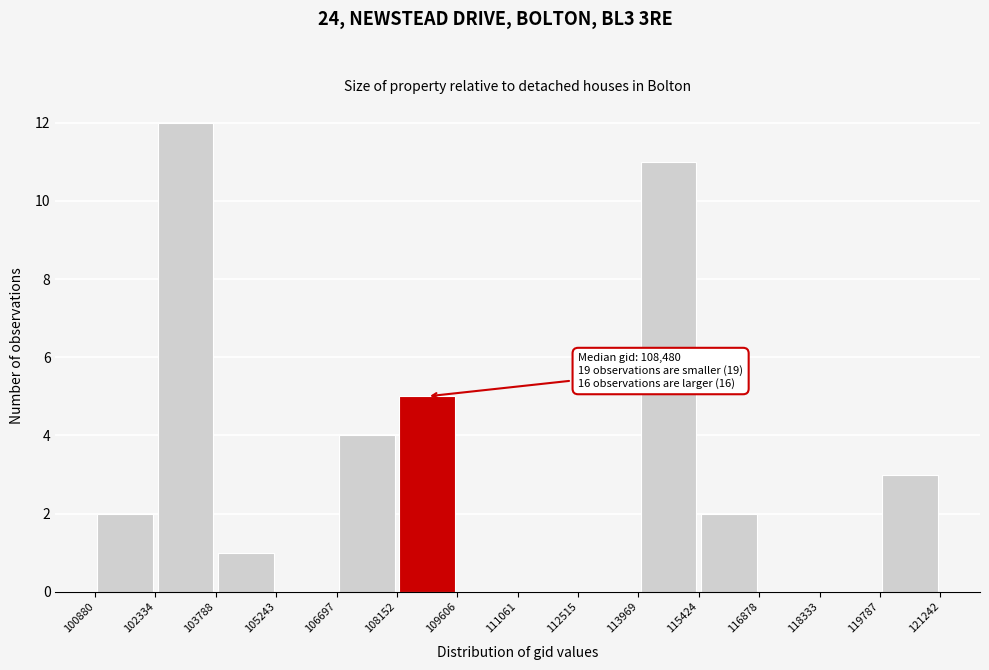

Which range on the x-axis has the tallest bar?

102334 to 103788